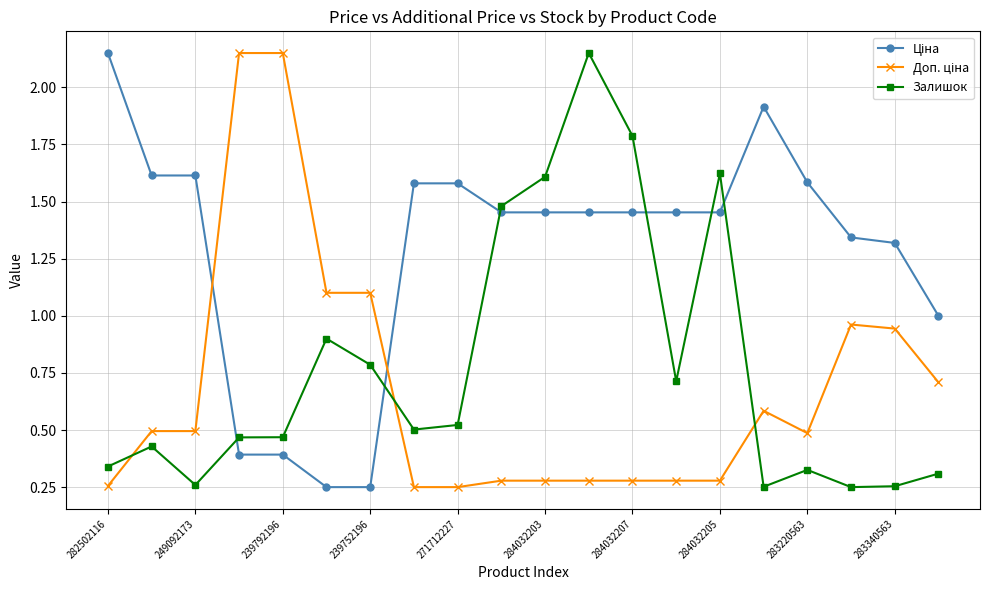

What is the sum of all Залишок values?

15.4